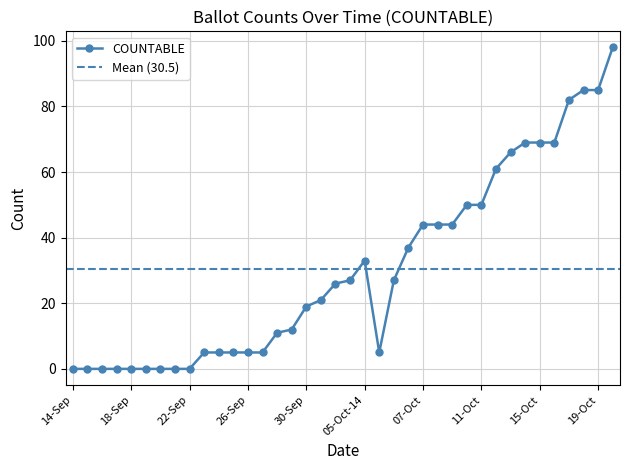

How many interior local peaks (higher than both neighbors) does the data have?

1